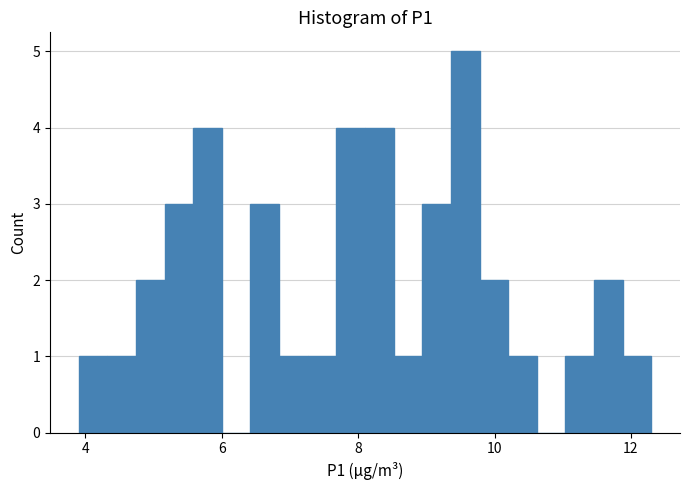

Read against the x-axis, roughly where is the centre of the tallest bar?

9.6